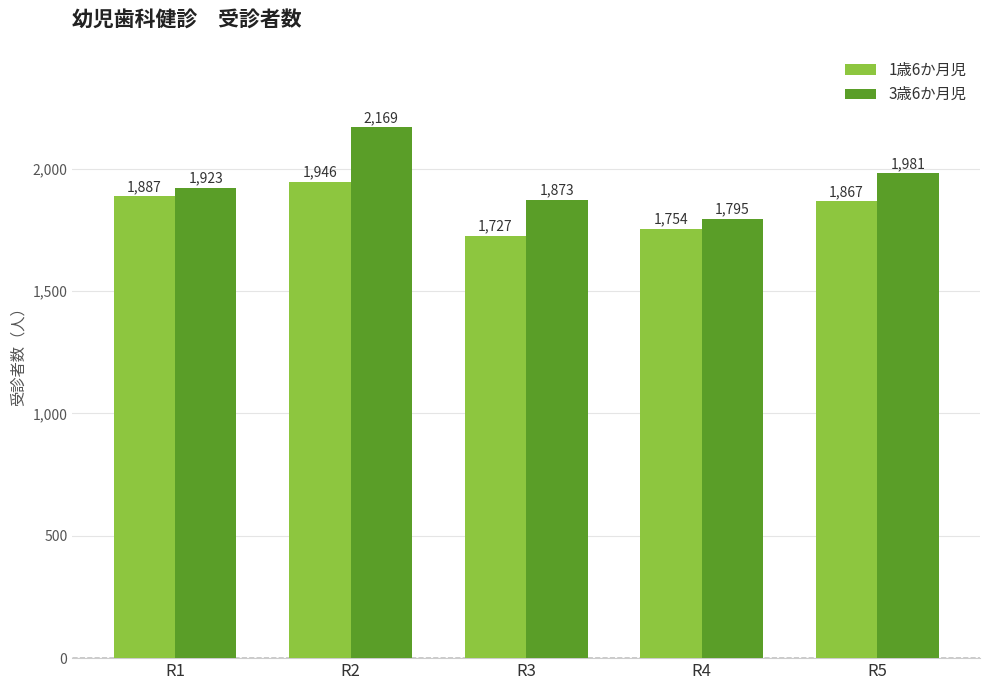

List the labels in order of 3歳6か月児 value, largest first.

R2, R5, R1, R3, R4